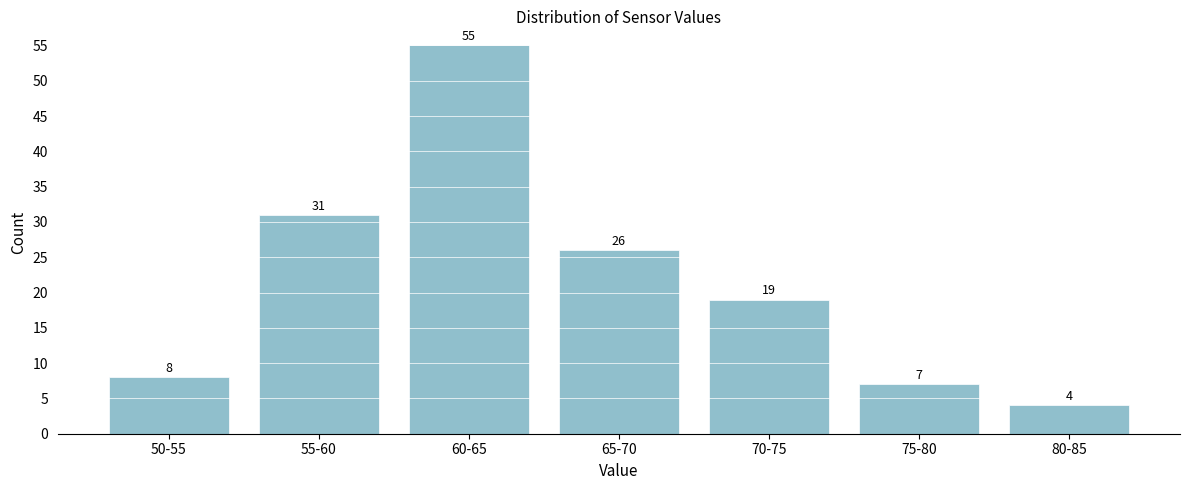

Reading right to left, extract all data points from this chart.

4	7	19	26	55	31	8